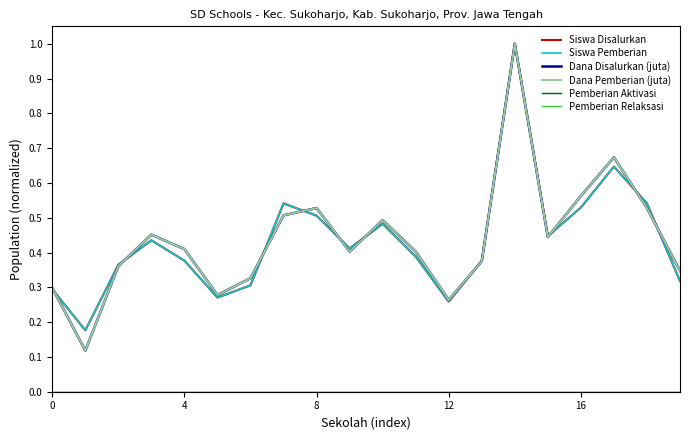

Is this an area chart (filled region under the line)?

No